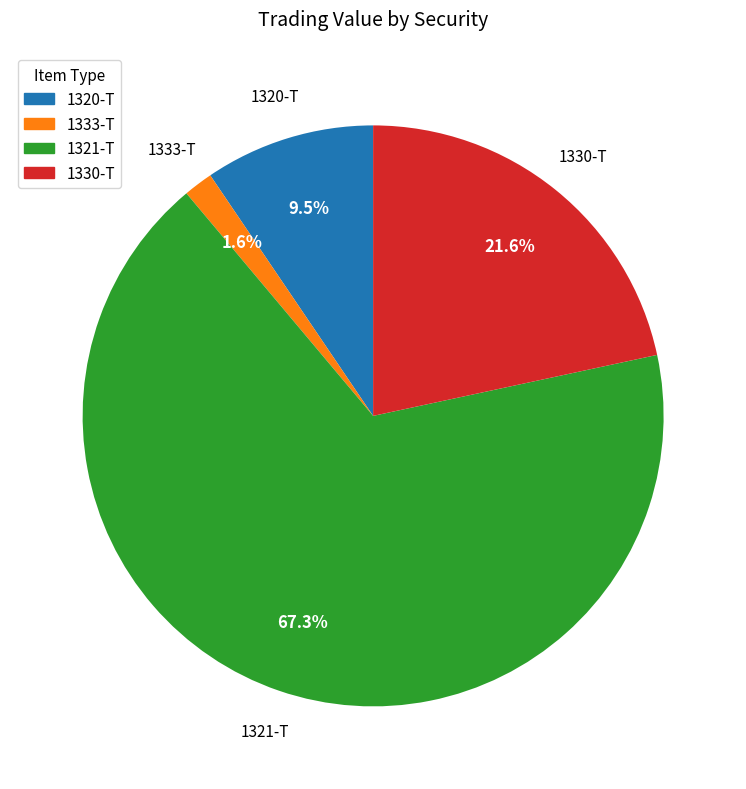

Is 1333-T the majority of the pie?

No